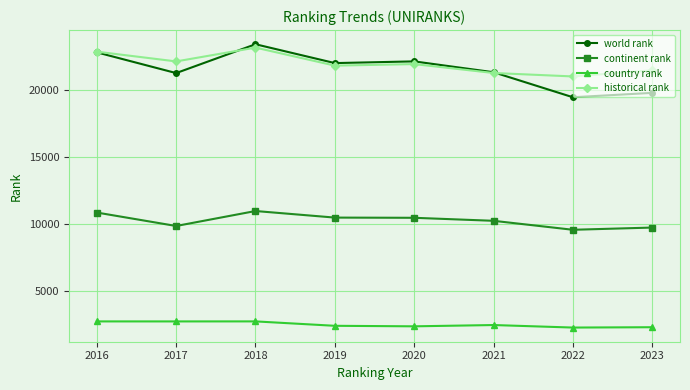

What is the difference between the maximum and minimum values in the country rank series?

460.0